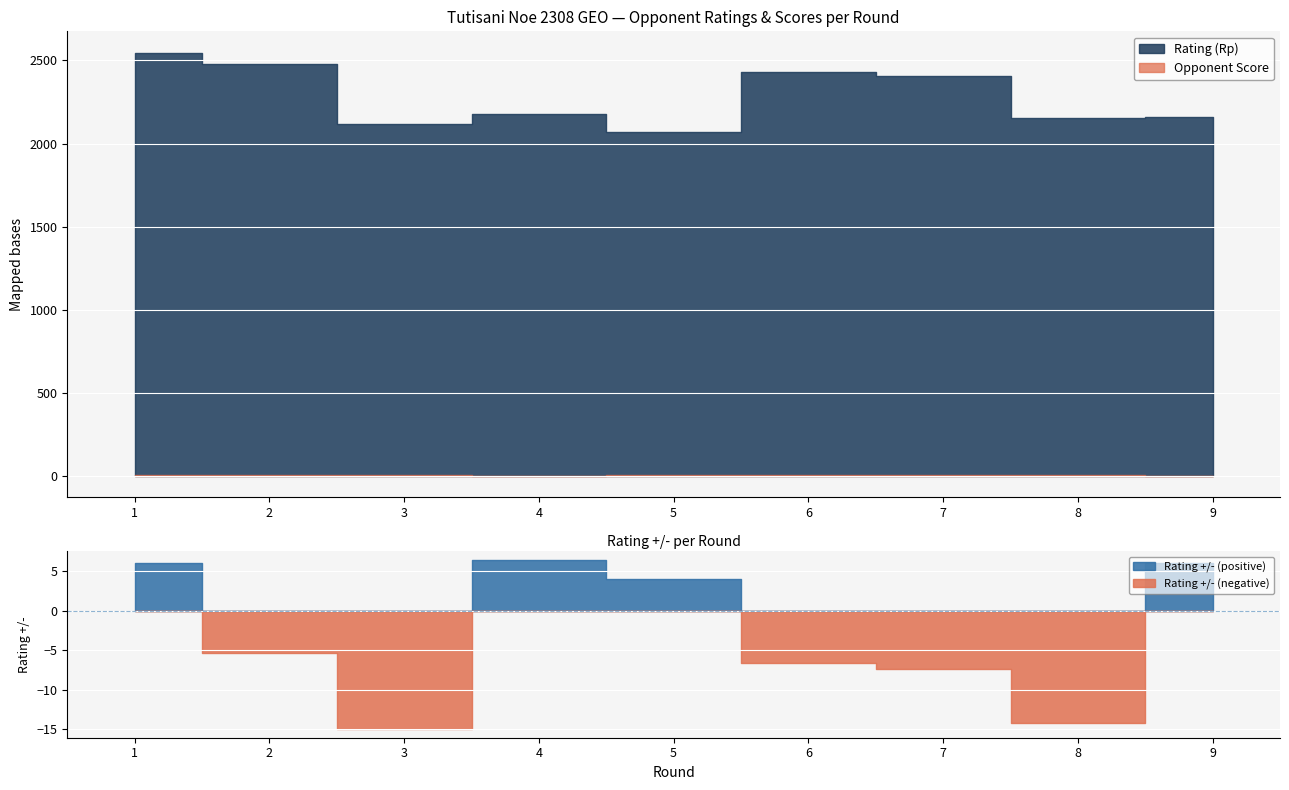

Read the Opponent Score value at 2.

3.5